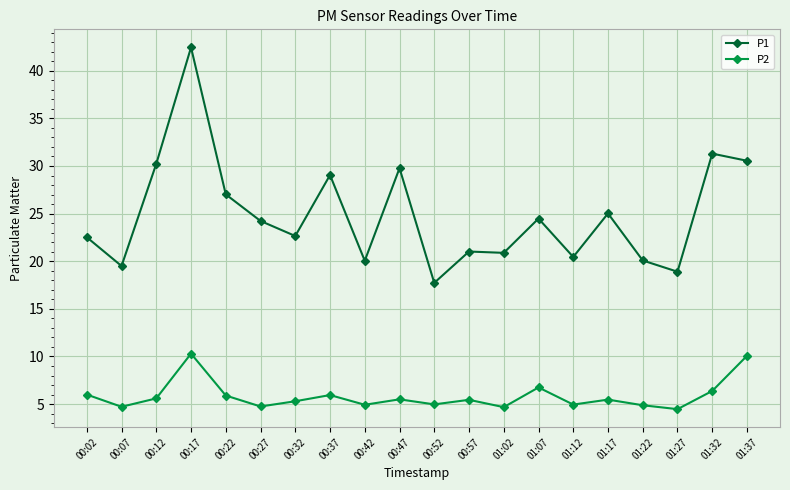

What is the difference between the second highest and minimum values in the P2 series?

5.6